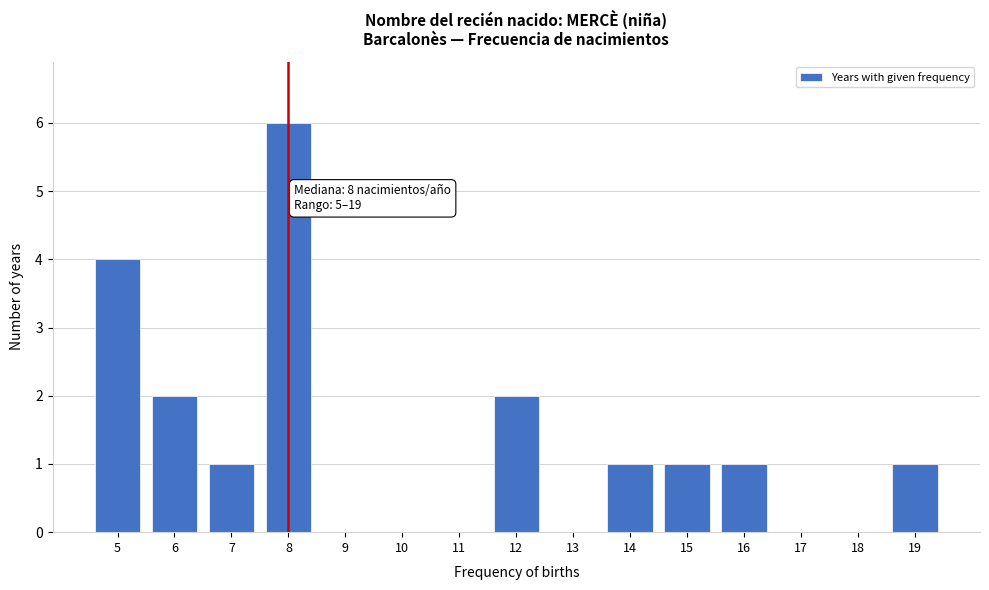

Reading left to right, transcribe all the data shown in this chart.

5=4	6=2	7=1	8=6	9=0	10=0	11=0	12=2	13=0	14=1	15=1	16=1	17=0	18=0	19=1